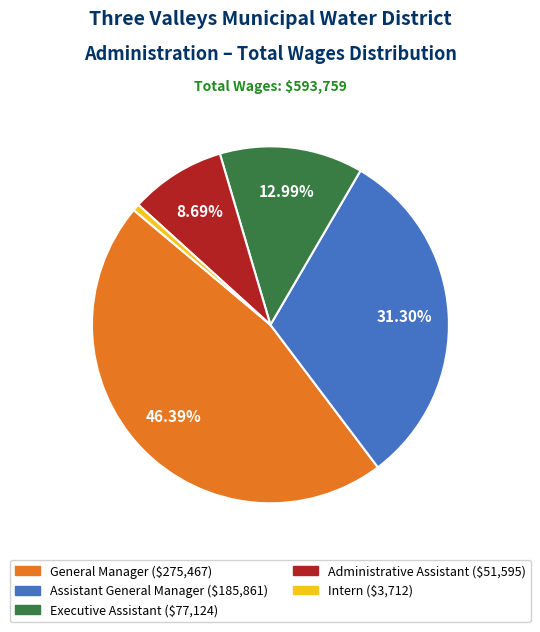

Is the sum of Executive Assistant and Assistant General Manager greater than half?

No